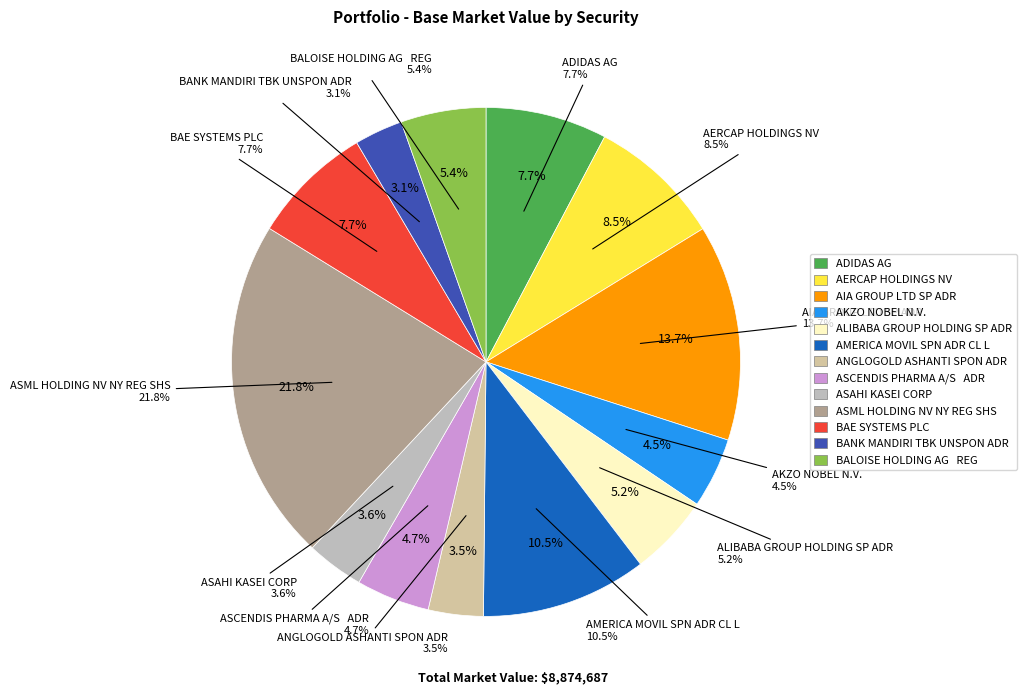

Which category has the smallest portion of the pie?

BANK MANDIRI TBK UNSPON ADR